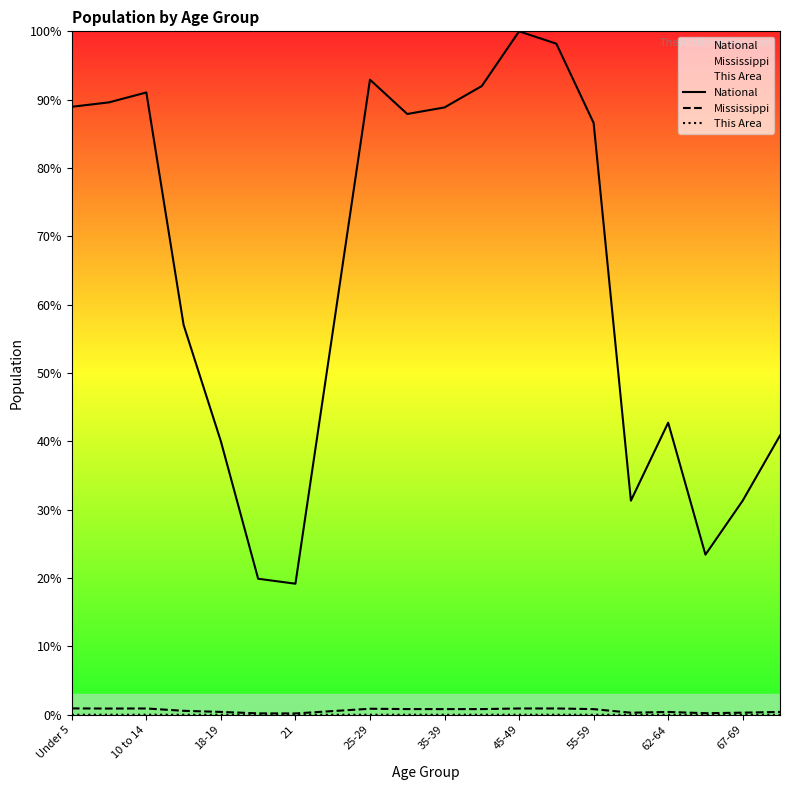

True or false: This Area and National intersect in this chart.

False